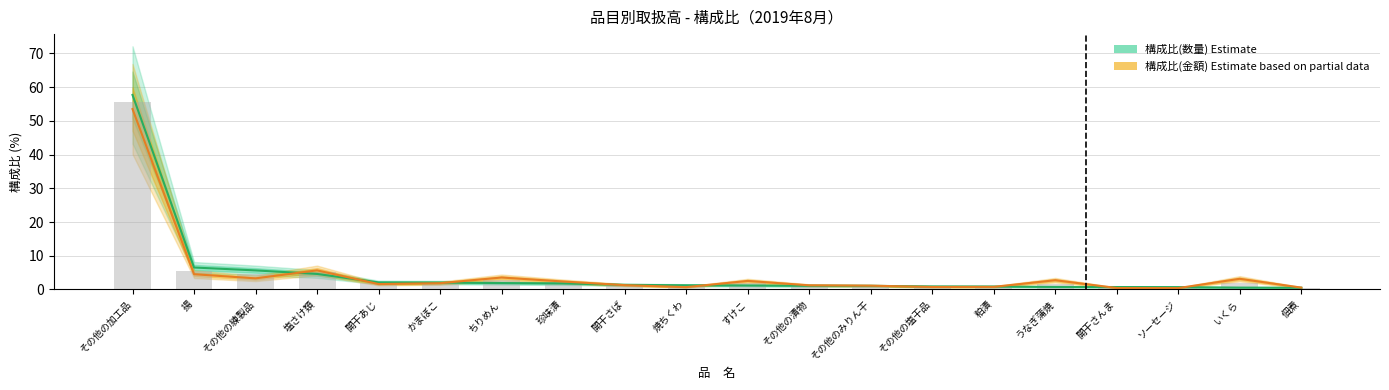

Between 塩さけ類 and ソーセージ, which series saw the biggest shift?

構成比(金額) Estimate based on partial data